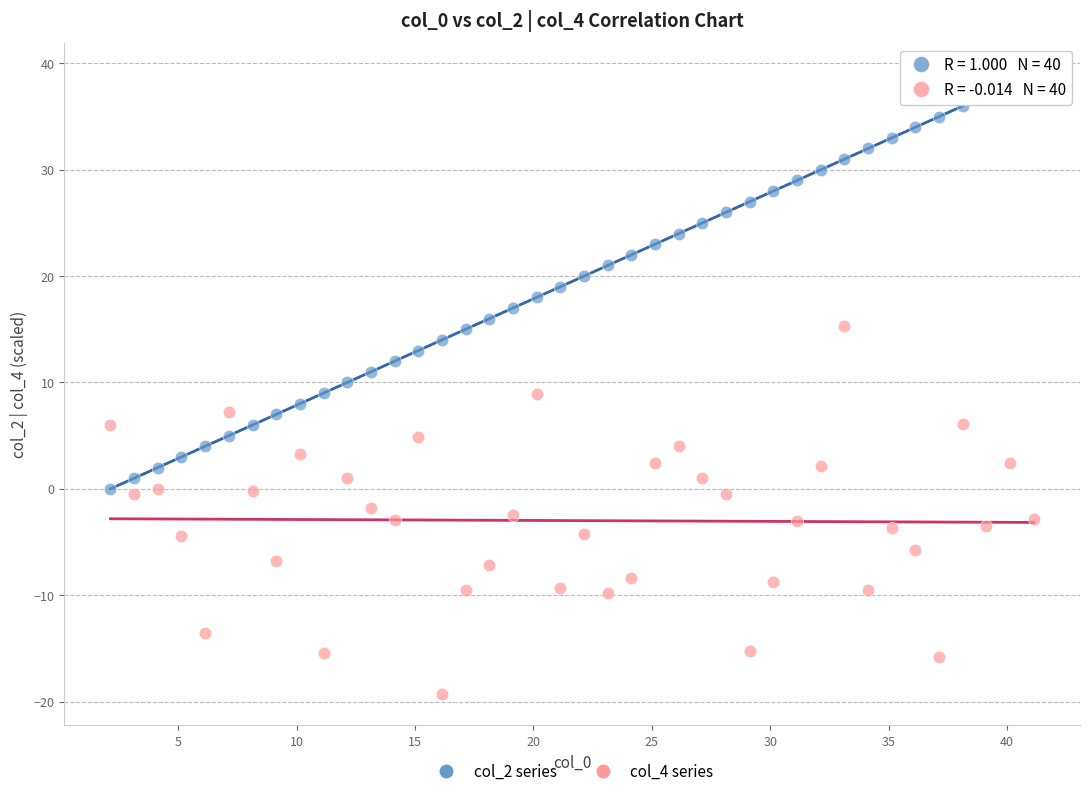

Across all data points, what is the range of Y values (max minus min)?

58.3